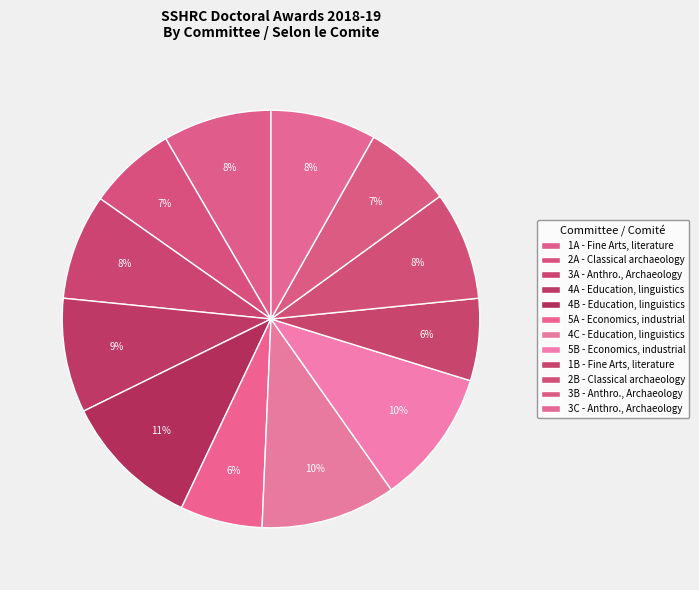

The 4B - Education, linguistics slice represents 22% of the pie. True or false?

False